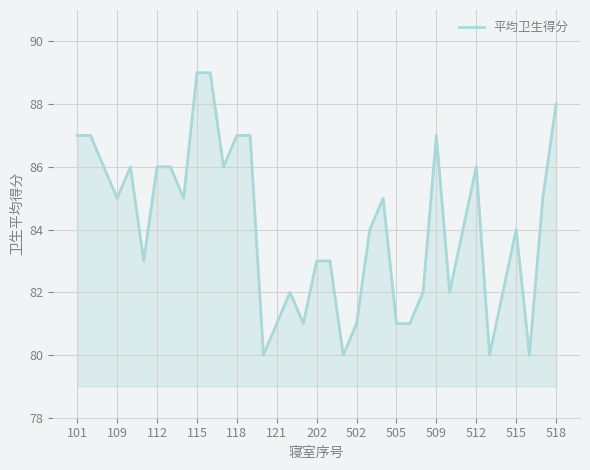

What is the difference between the maximum and minimum values?

9